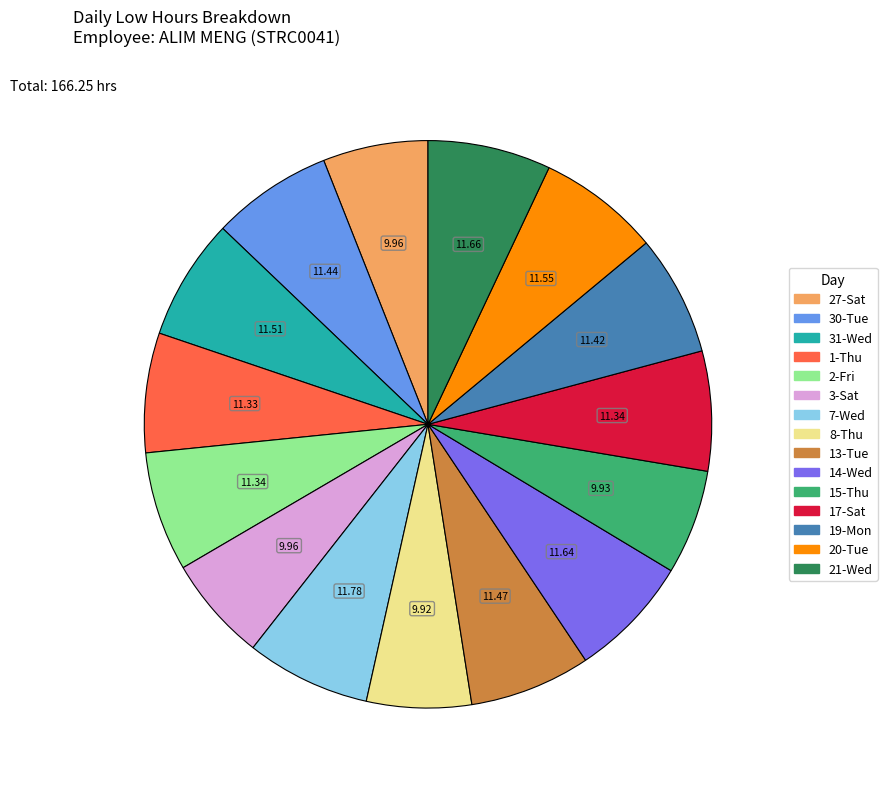

Is there a majority slice in this chart?

No